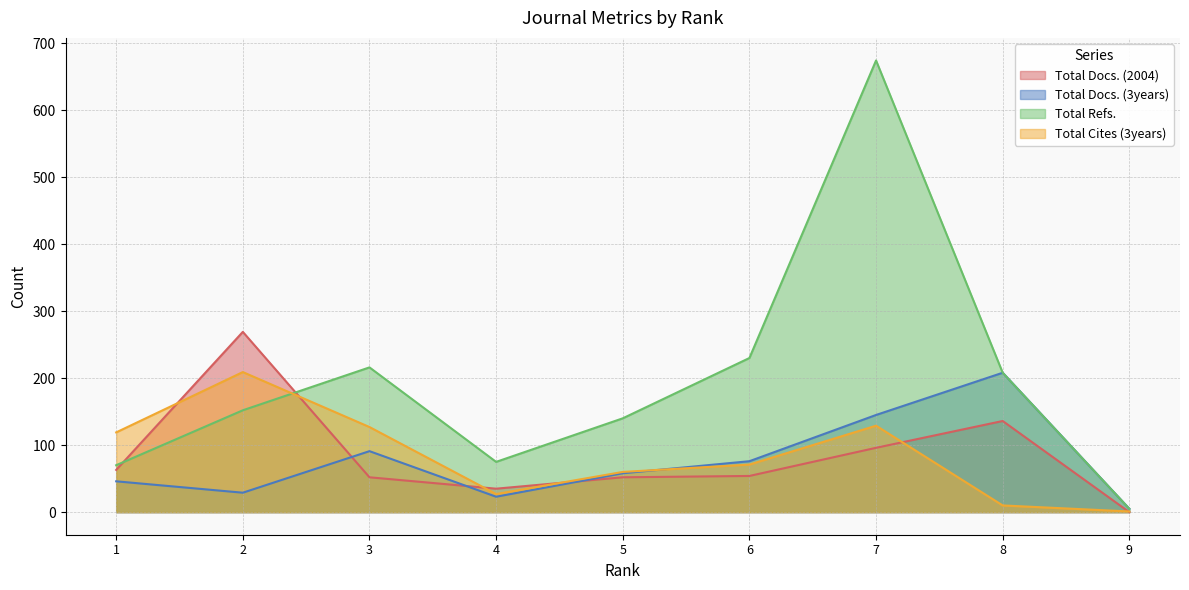

Which category has the highest value across all series?

7